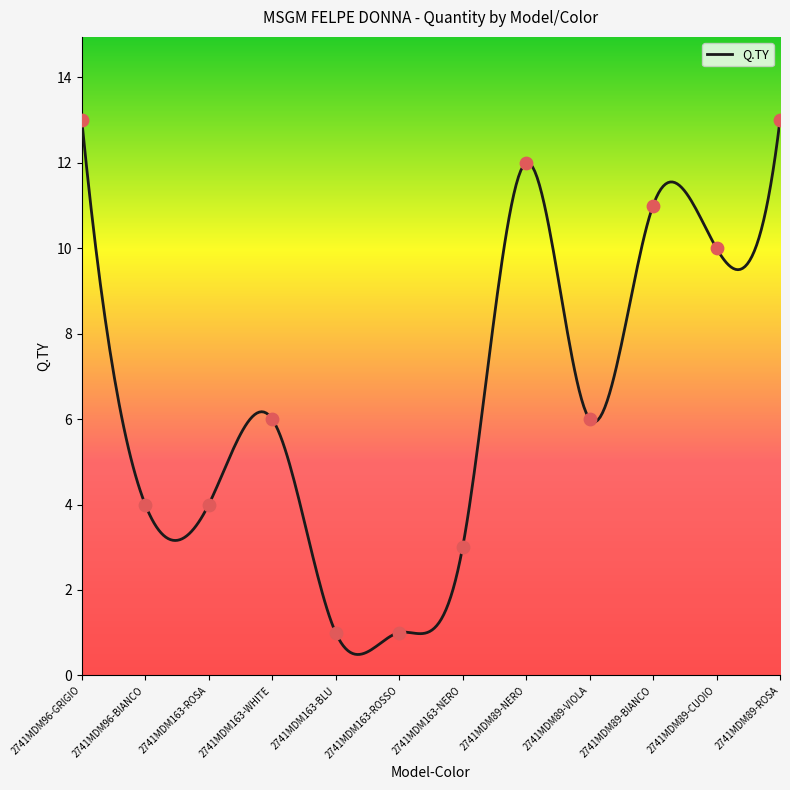

What is the change in value from 2741MDM163-BLU to 2741MDM89-CUOIO?

+9